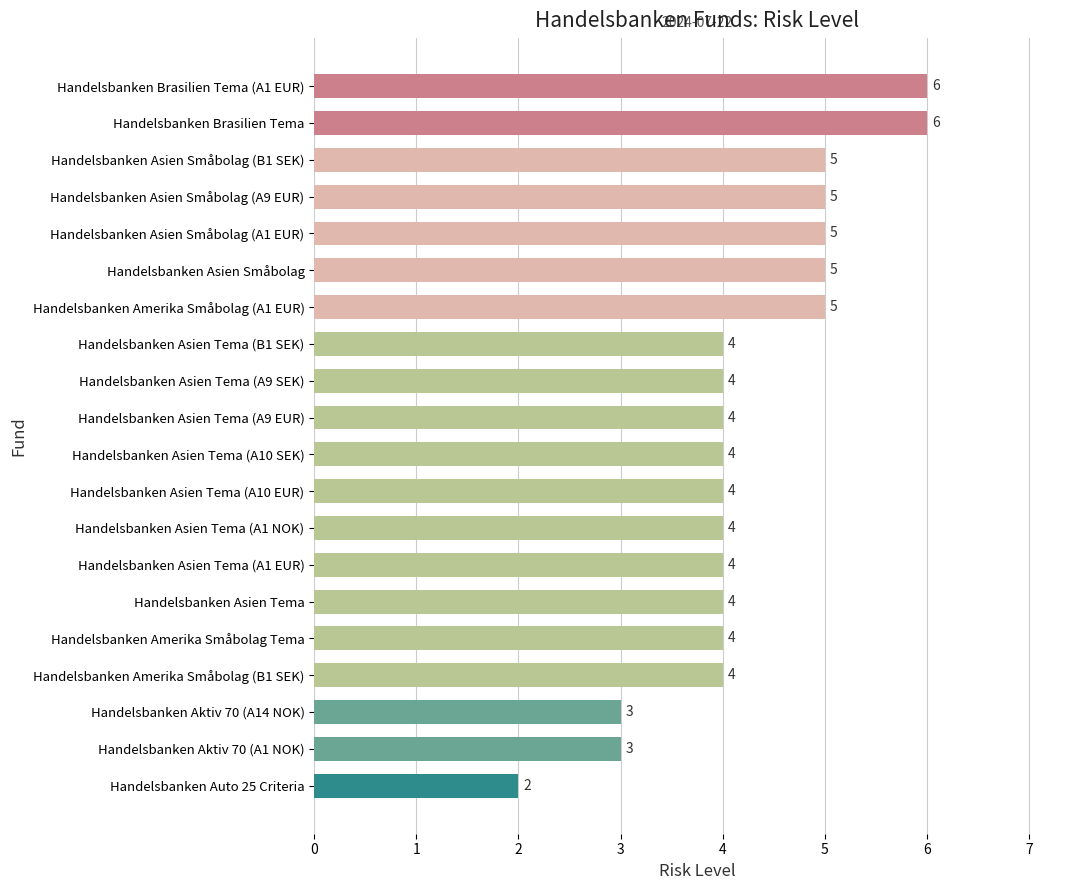

What position from the bottom is Handelsbanken Asien Småbolag?

15